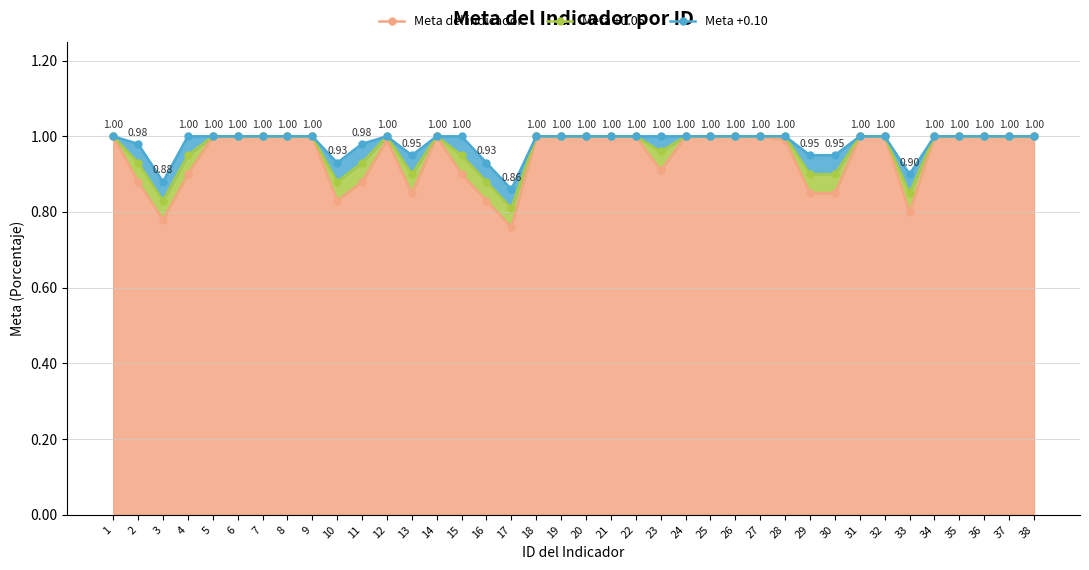

What is the difference between the maximum and second lowest values in the Meta +0.10 series?

0.1